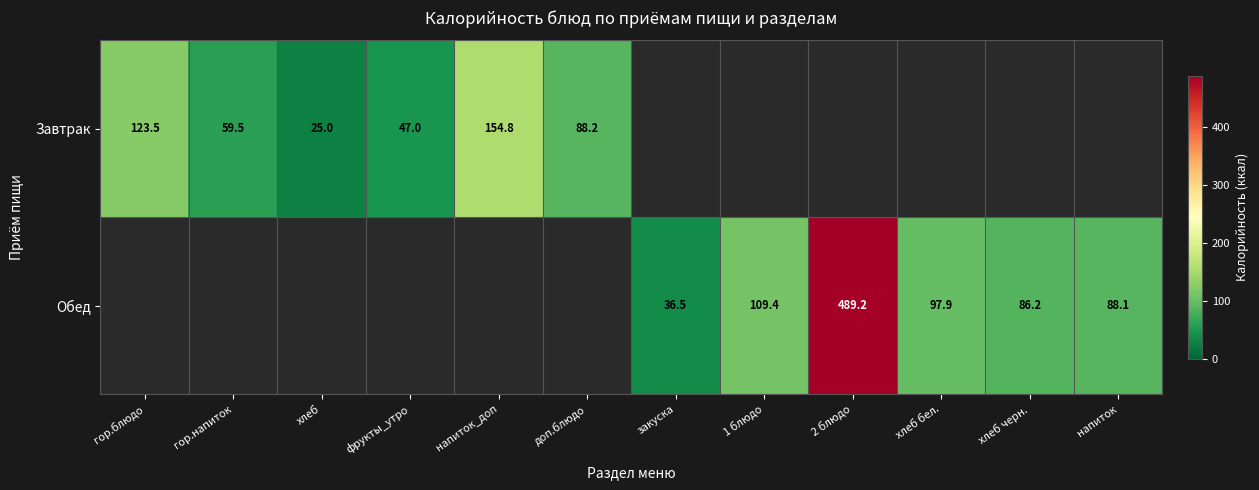

Which label corresponds to the largest value in the chart?

2 блюдо